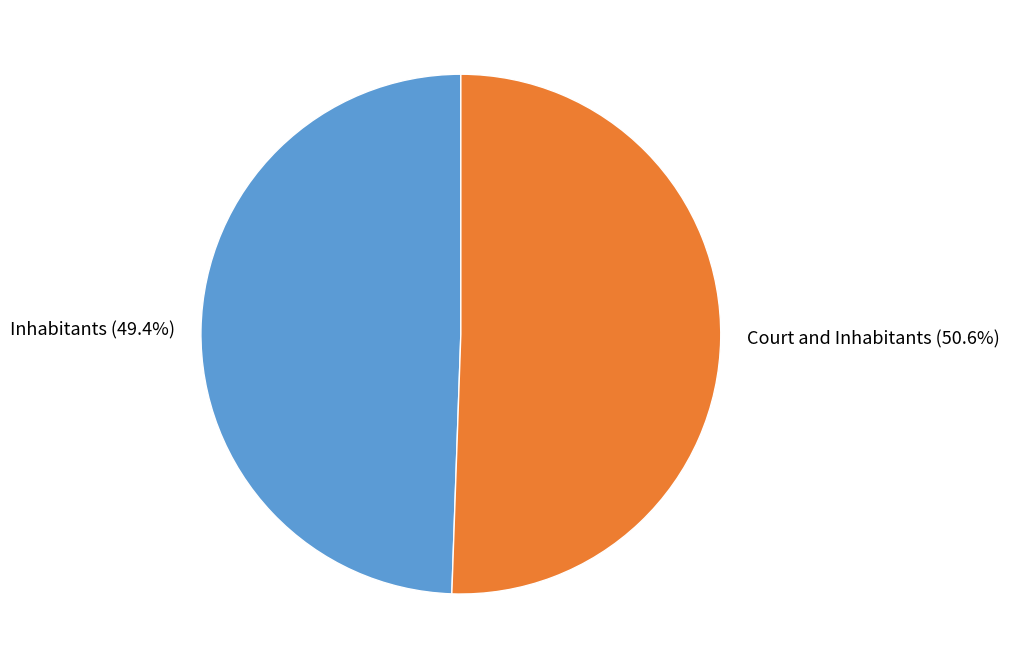

Is Court and Inhabitants the majority of the pie?

Yes